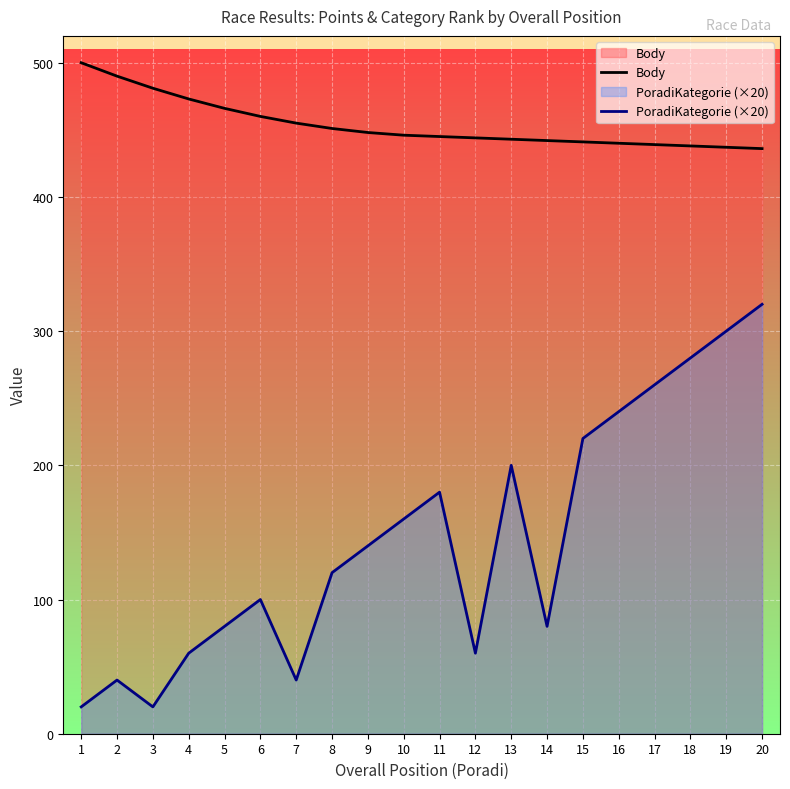

What value does the PoradiKategorie (×20) series have at 13, to the nearest 50?

200